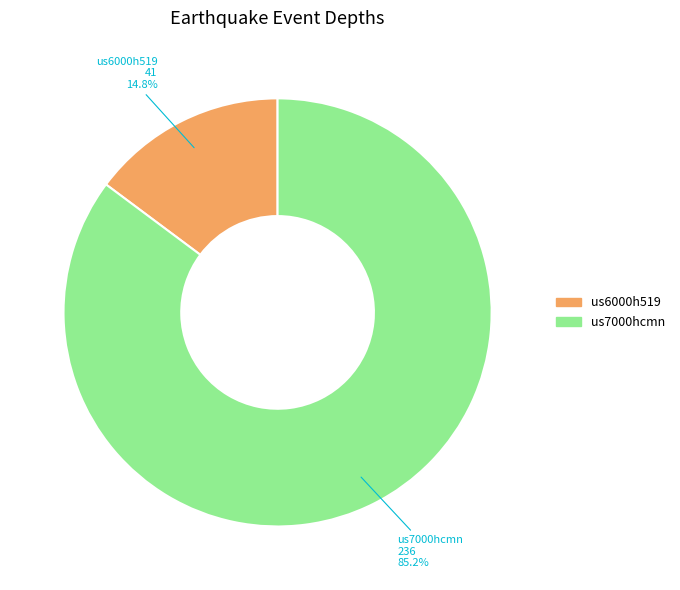

How many slices are in this pie chart?

2